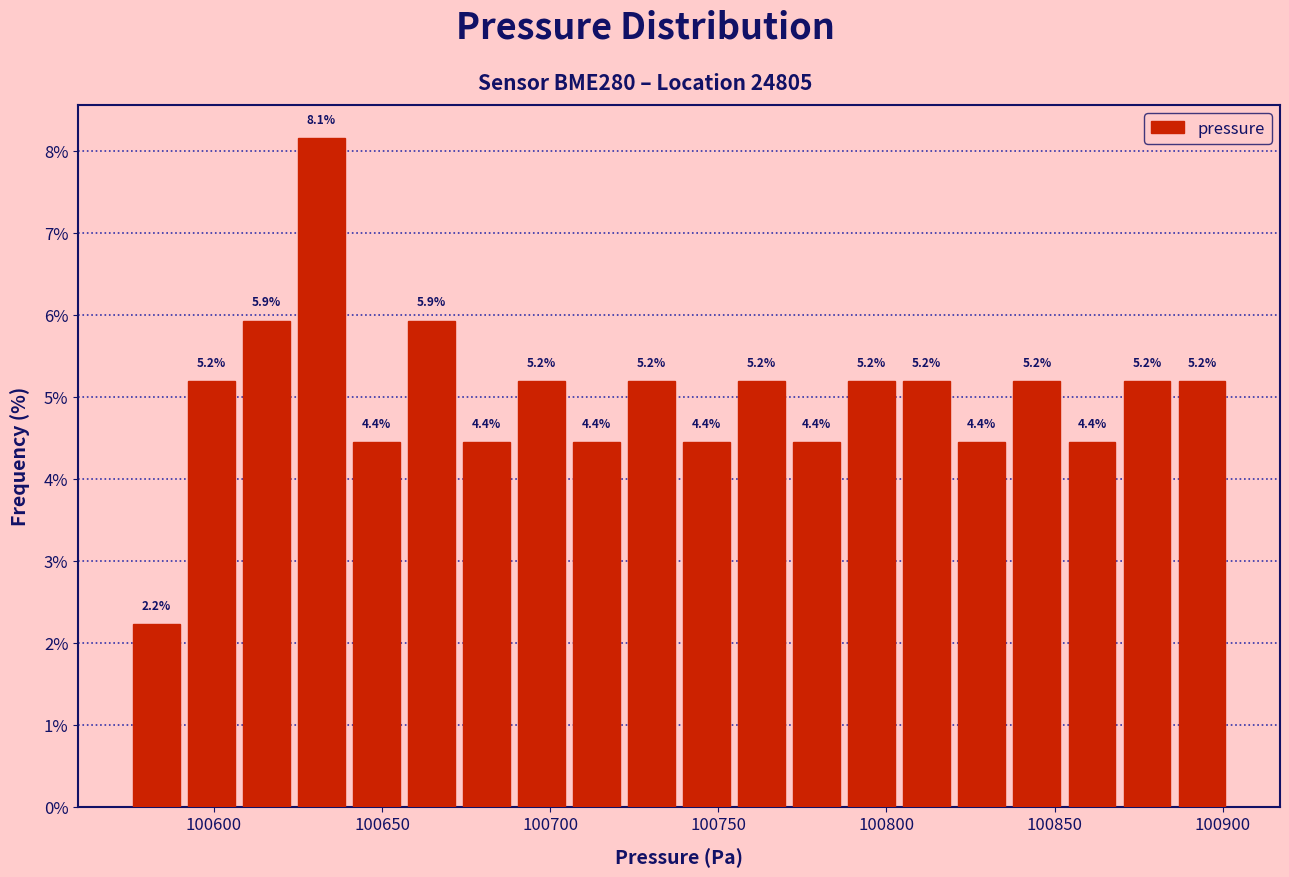

Around what value on the x-axis is the tallest bar? Give the approximate position of its centre, as read against the axis.

100630